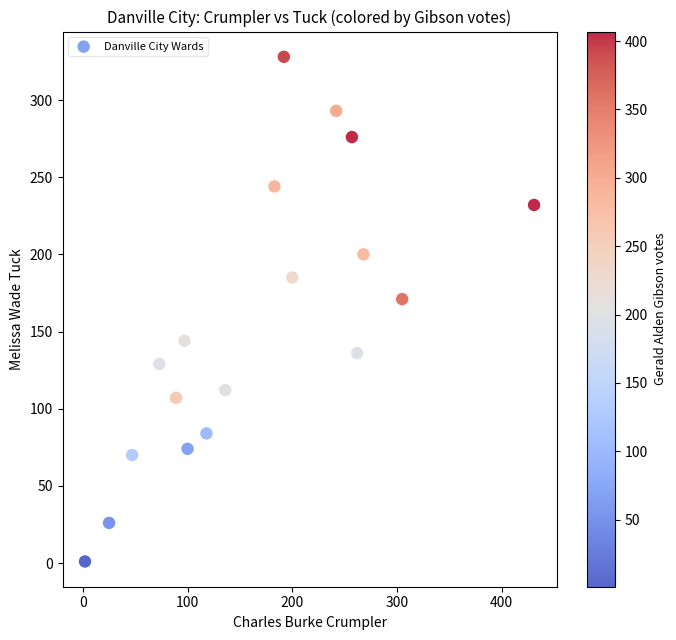

What Y value in the scatter plot is closest to 164?

171